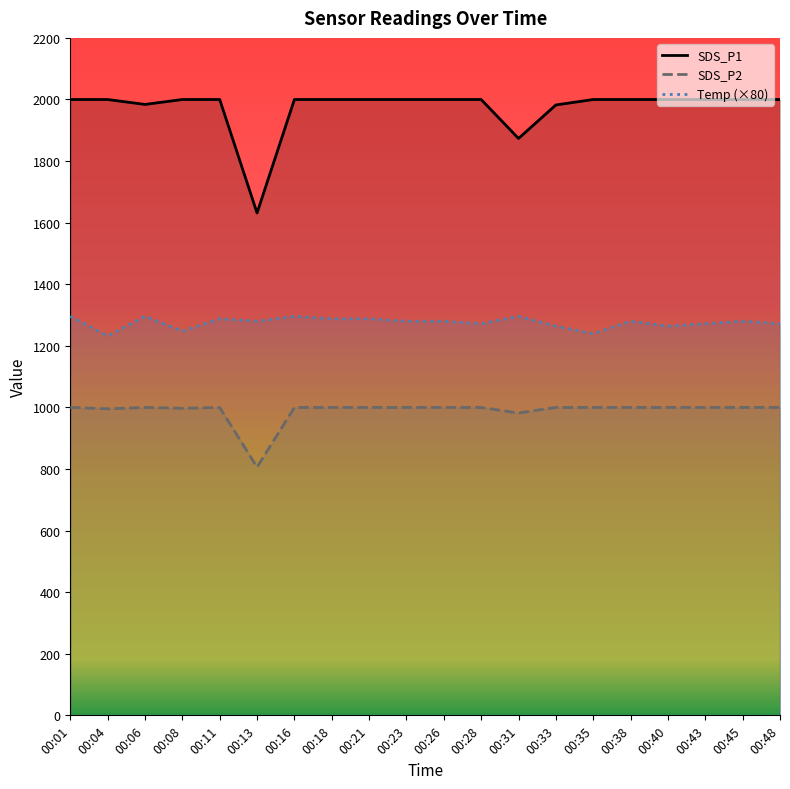

At which category does the chart reach its peak across all series?

00:01